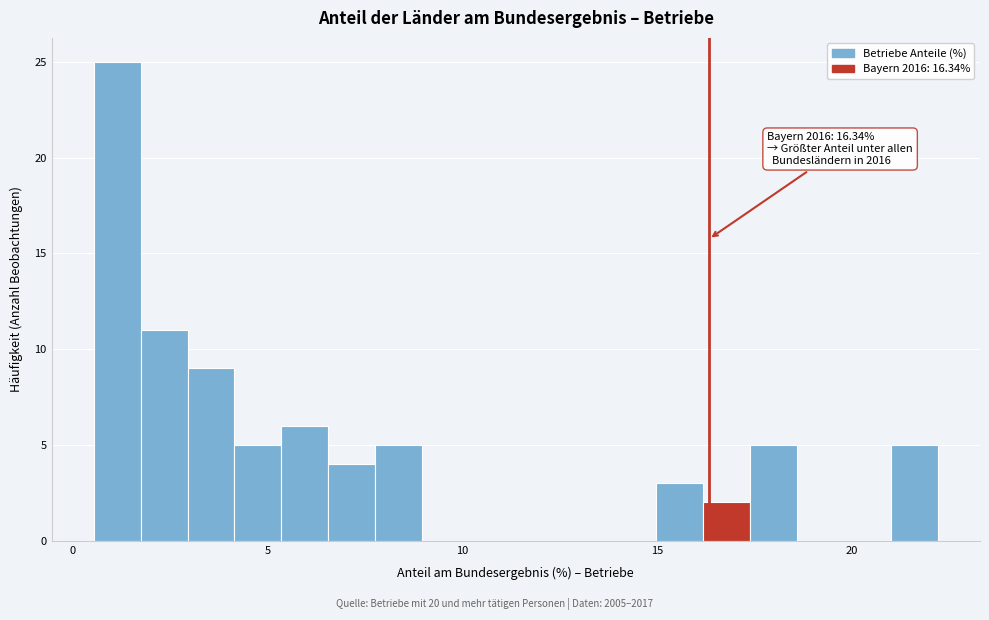

Read against the x-axis, roughly where is the centre of the tallest bar?

1.0